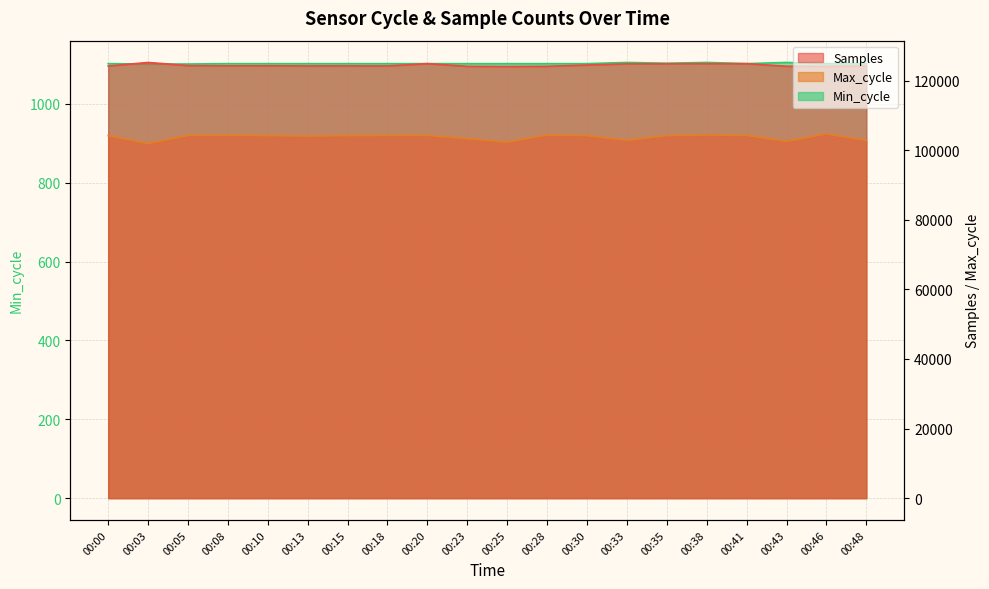

What is the sum of all Min_cycle values?

22048